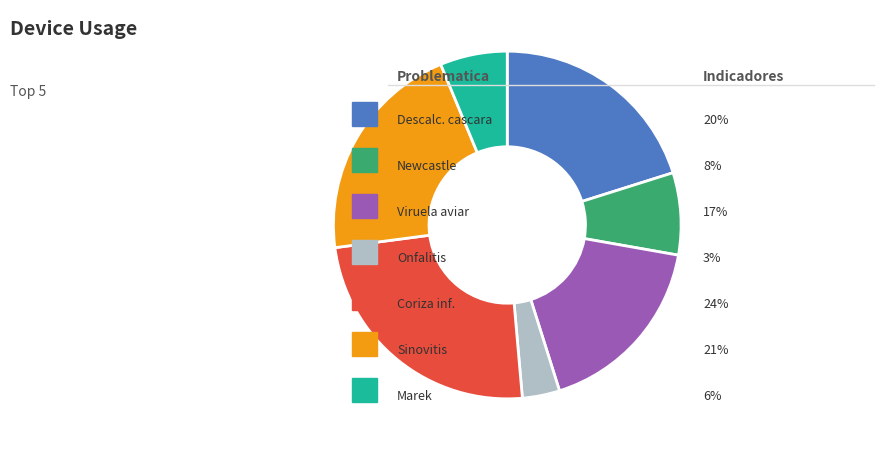

Does any single category account for the majority?

No